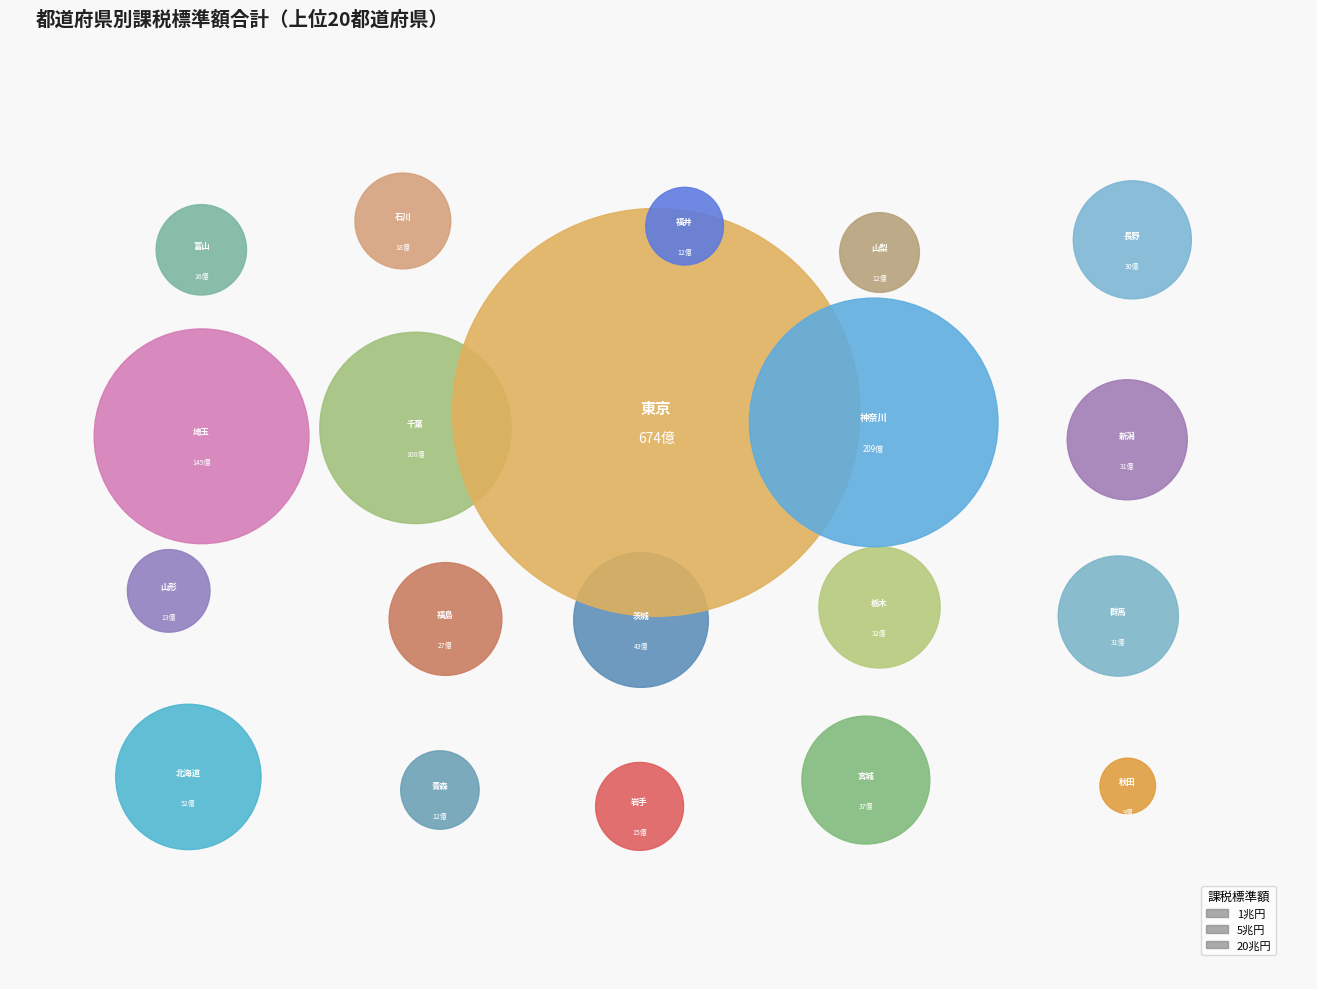

True or false: 秋田 accounts for 1% of the total.

True